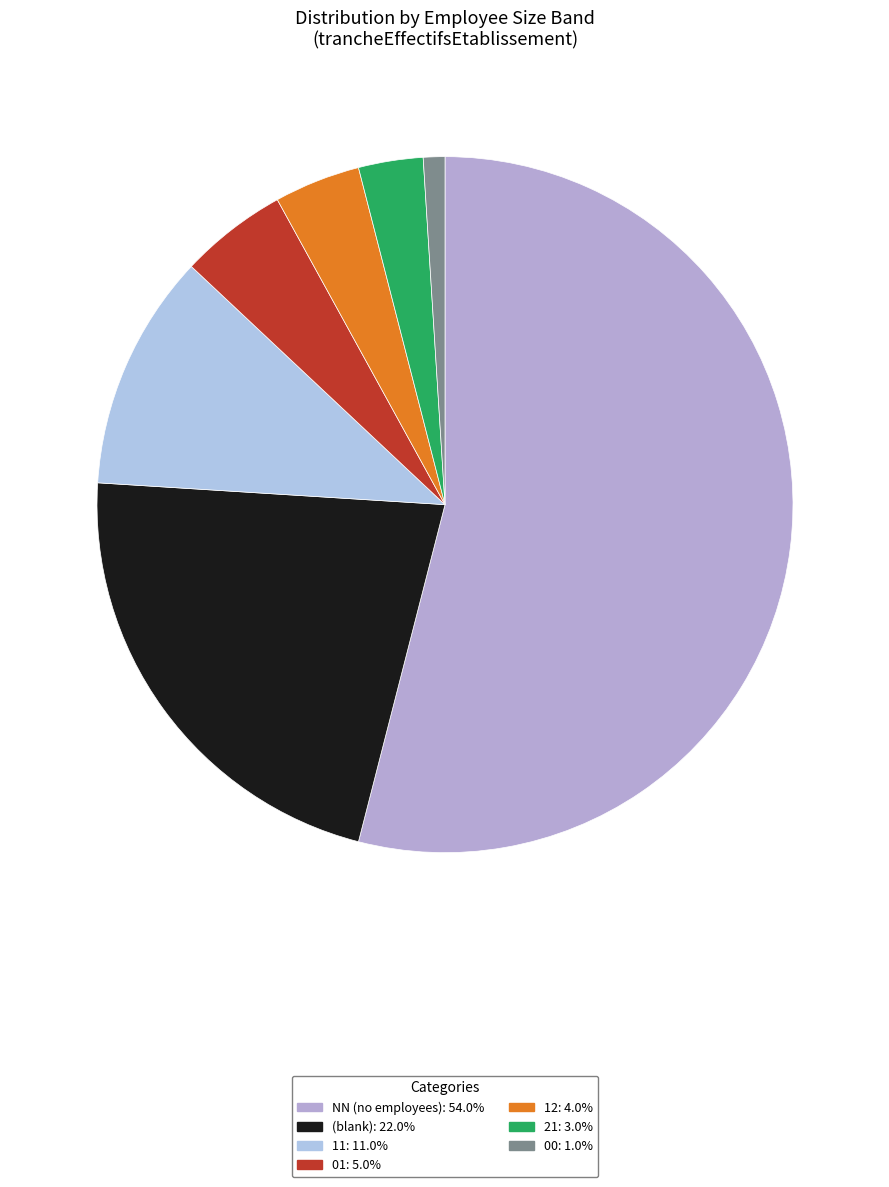

How many slices are in this pie chart?

7